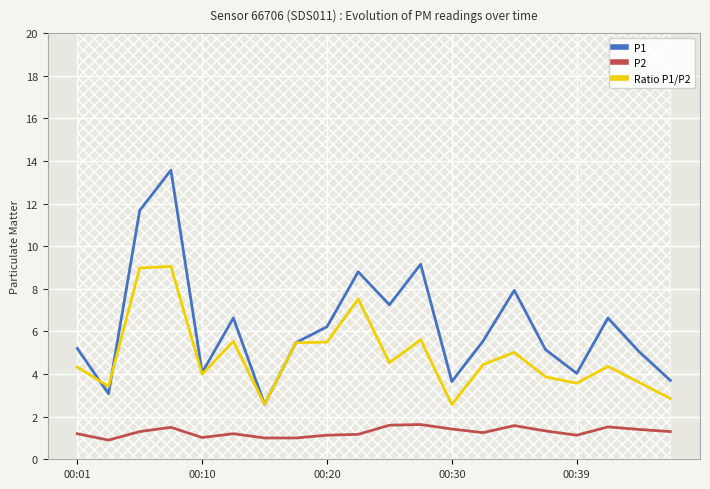

True or false: P2 and P1 intersect in this chart.

False